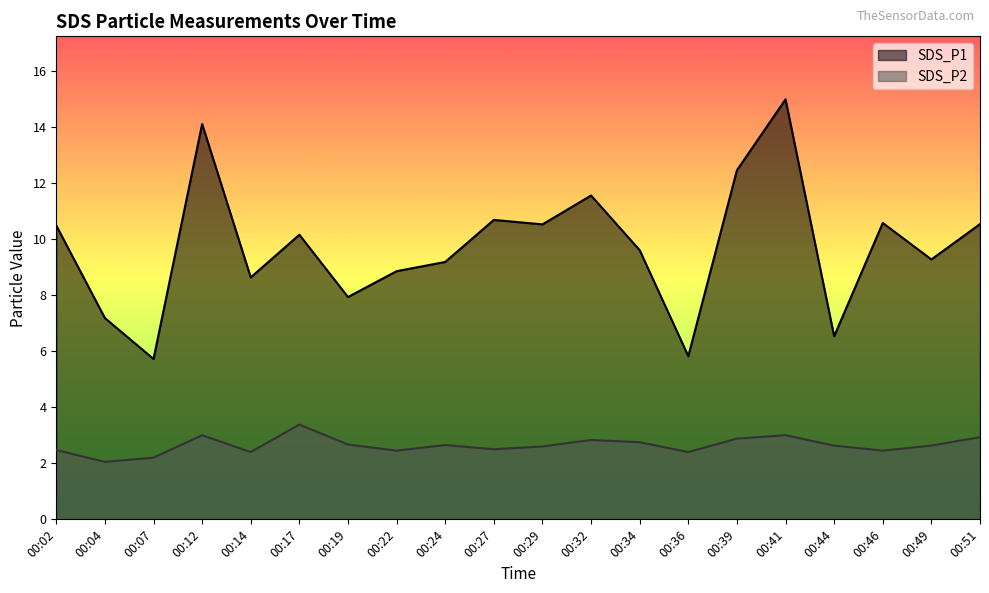

Does the chart display data point markers on the line(s)?

No